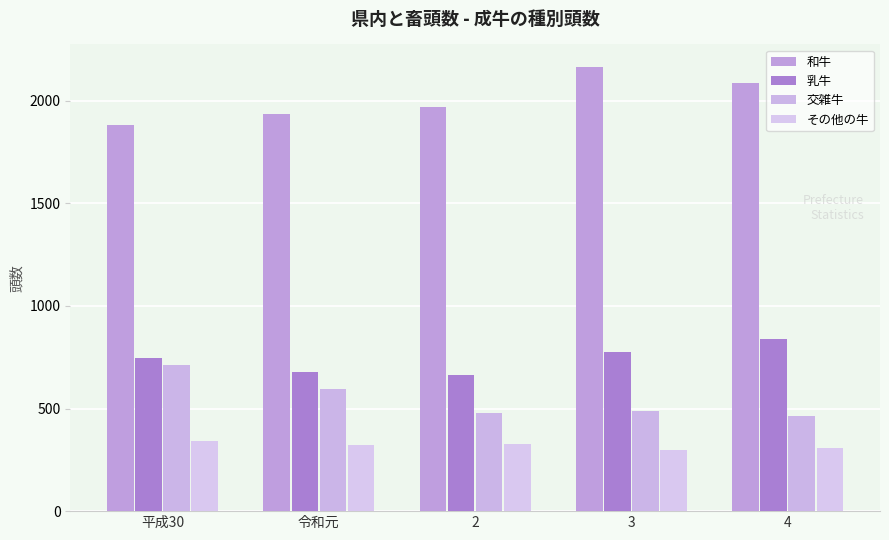

What is the maximum value shown in the chart?

2166